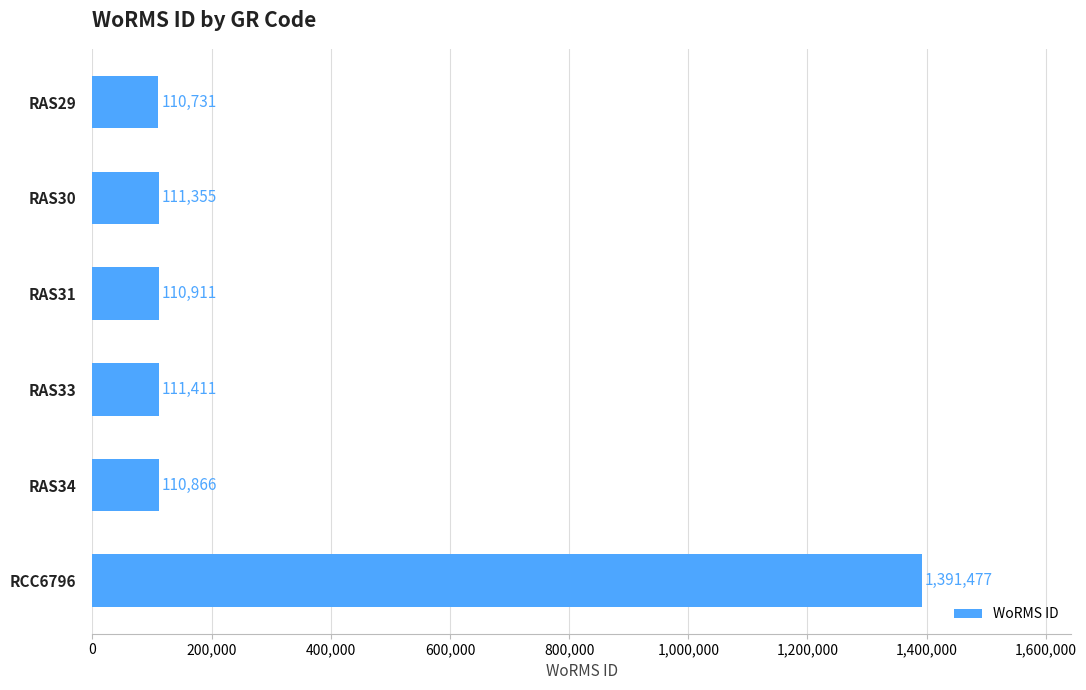

Approximately how many times larger is the value at RAS29 compared to RAS31?

1.0